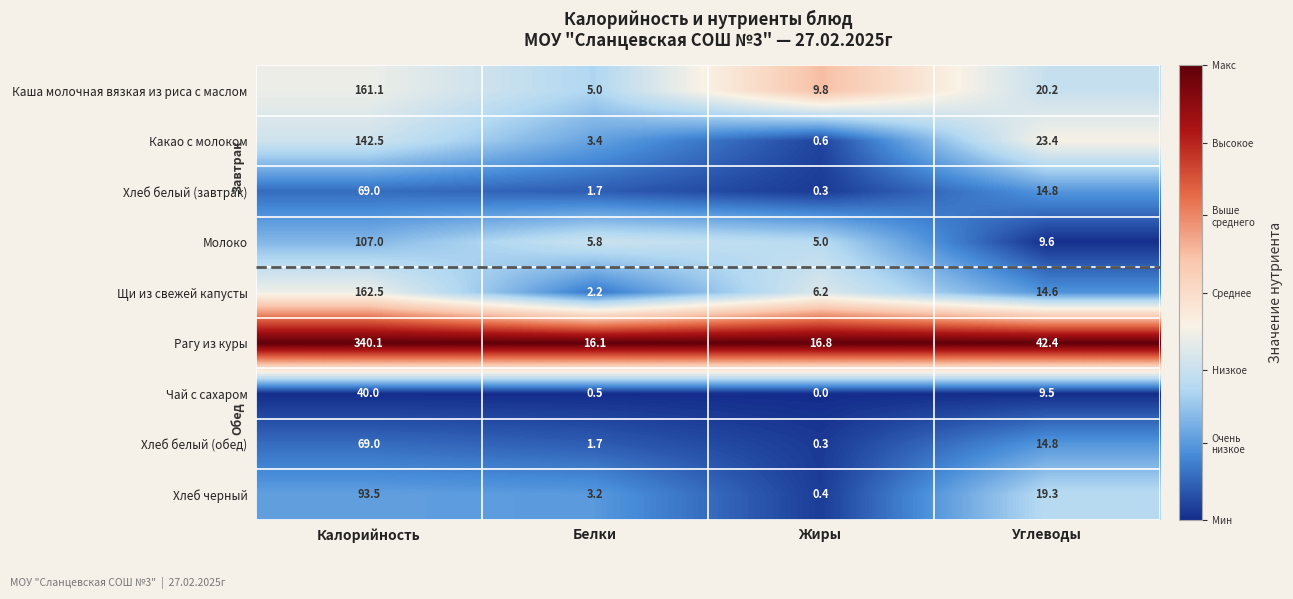

True or false: Чай с сахаром has a value of 0.0 at Жиры.

True